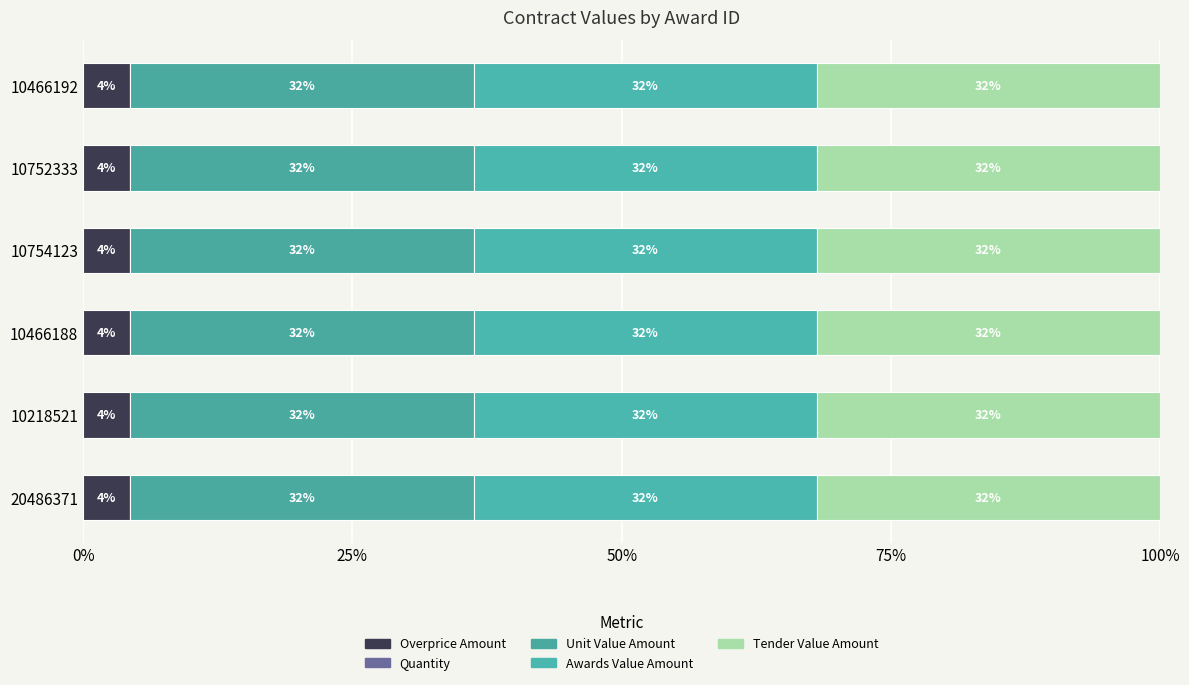

What position from the left is 10466192?

6